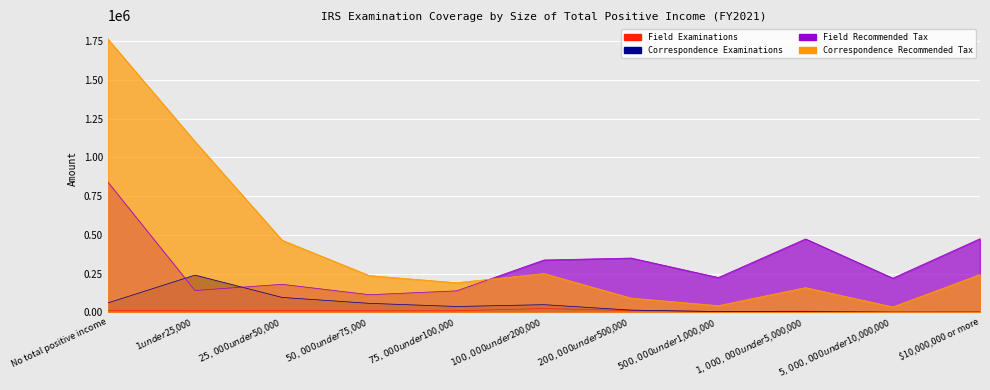

How many data points in Correspondence Examinations are less than 36885?

5